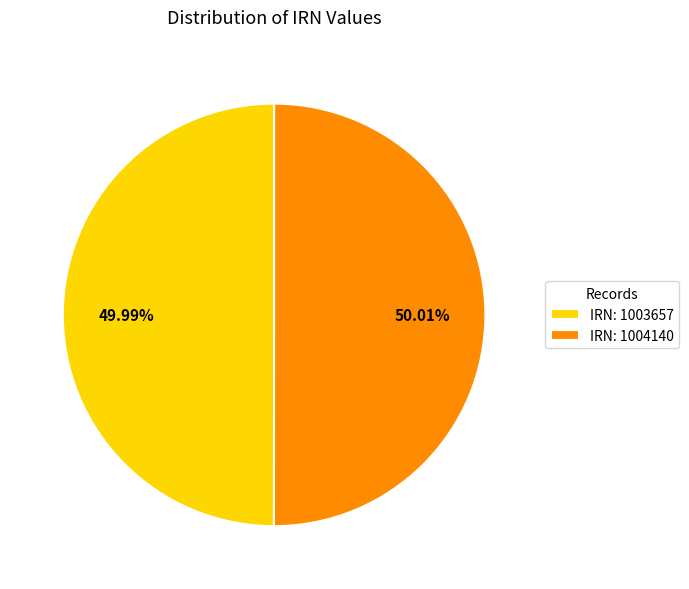

Approximately how many times larger is the value at IRN: 1003657 compared to IRN: 1004140?

1.0